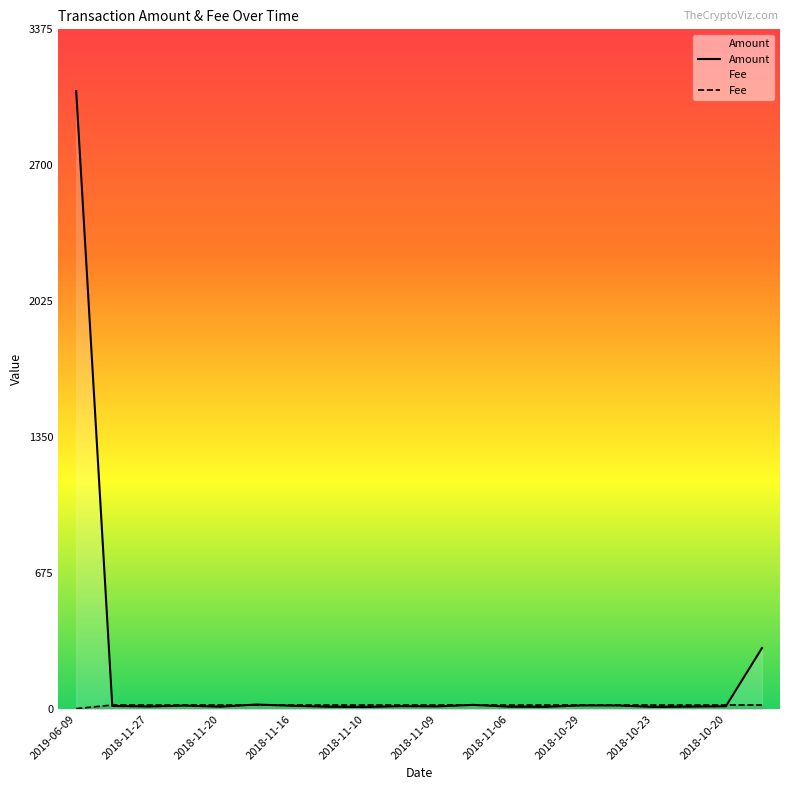

At which category is the sum across all series the highest?

2019-06-09